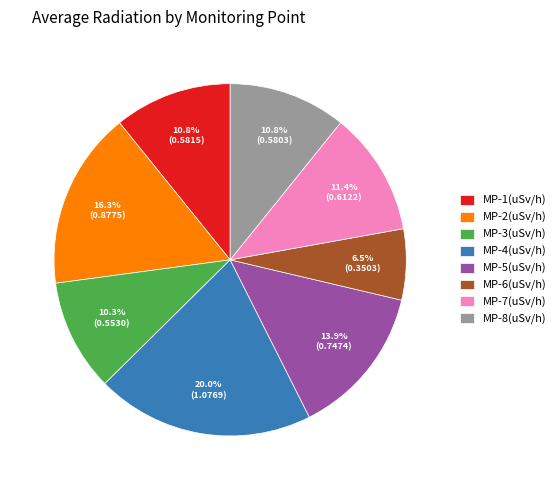

To the nearest percent, what percentage of the pie is MP-2?

16%